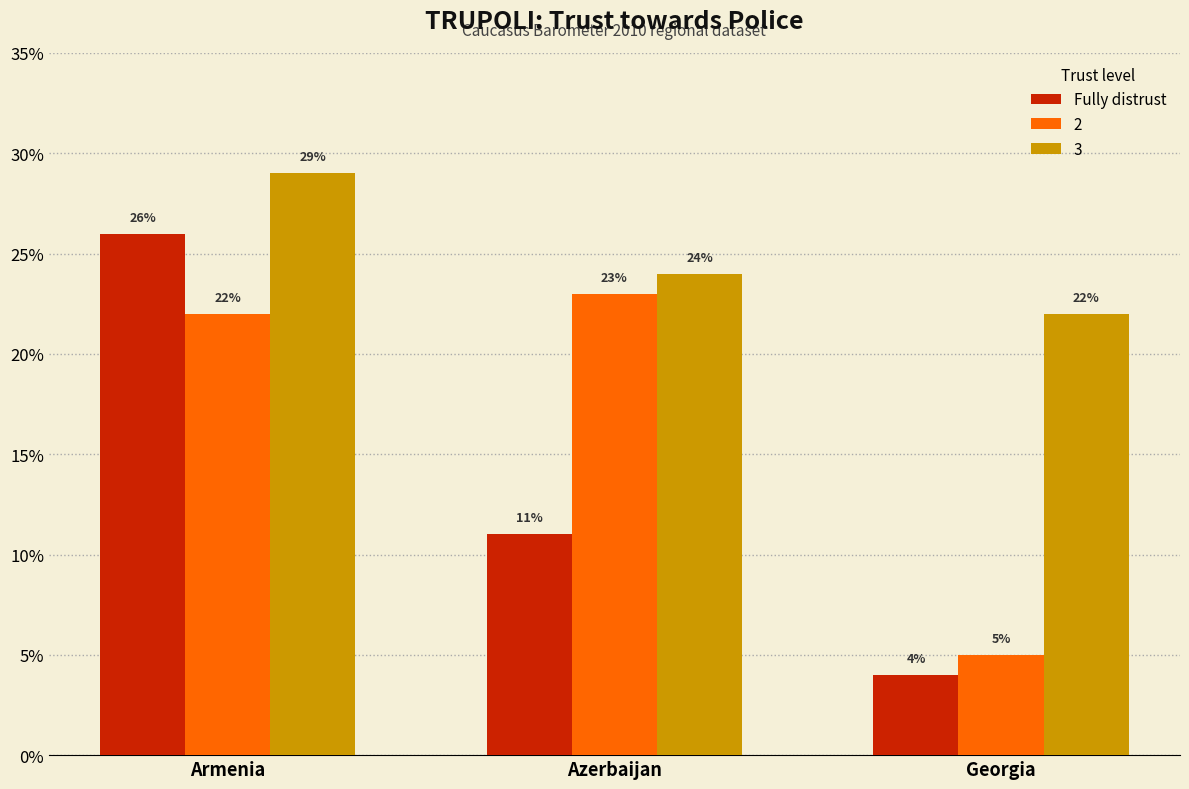

Where does the Fully distrust series first go above 11?

Armenia